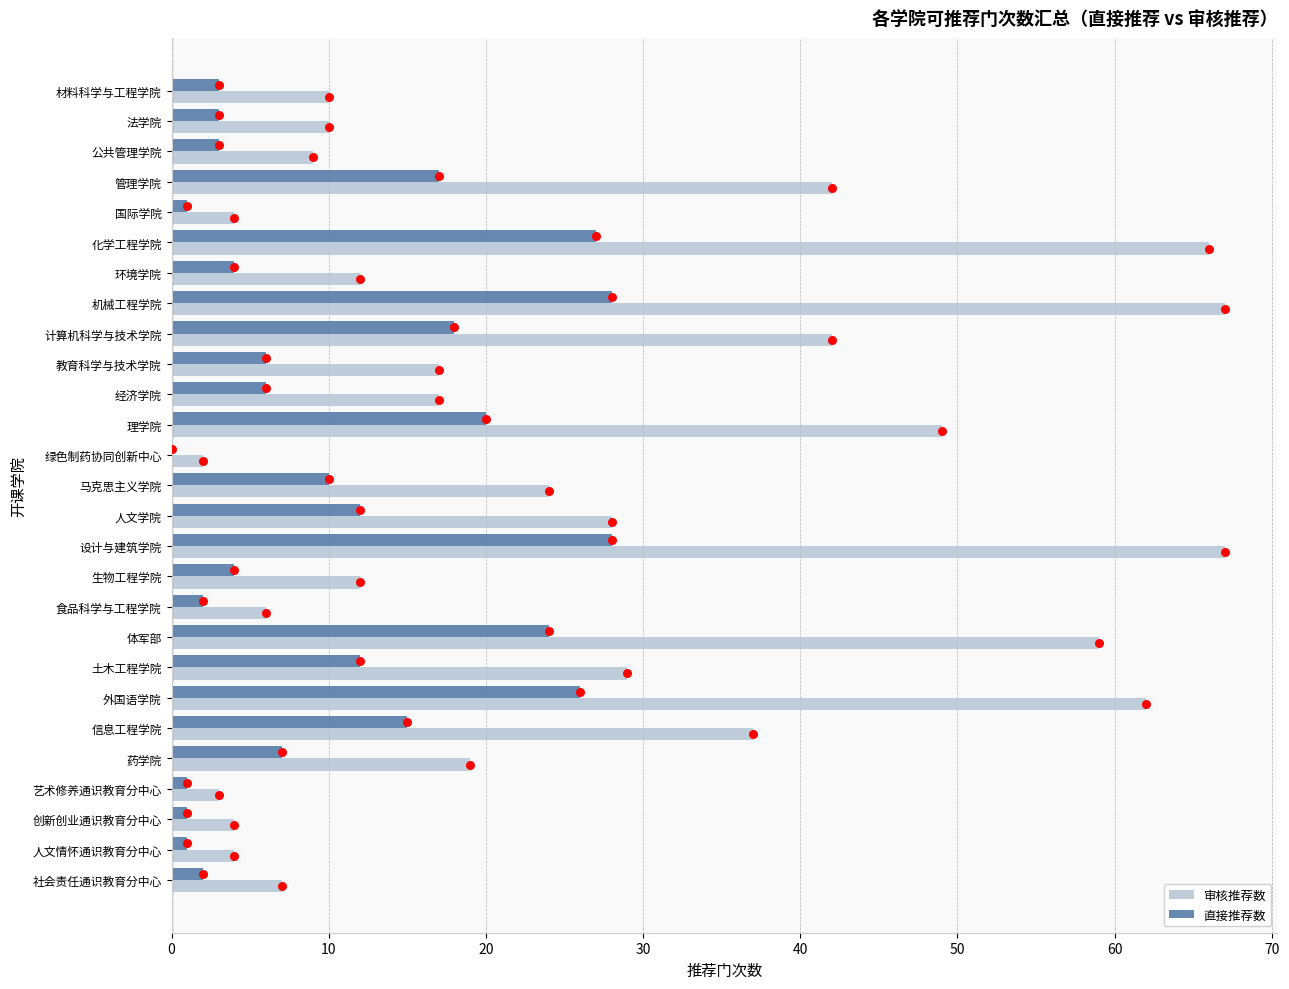

Is the value of 直接推荐数 at 人文学院 greater than the value of 审核推荐数 at 信息工程学院?

No